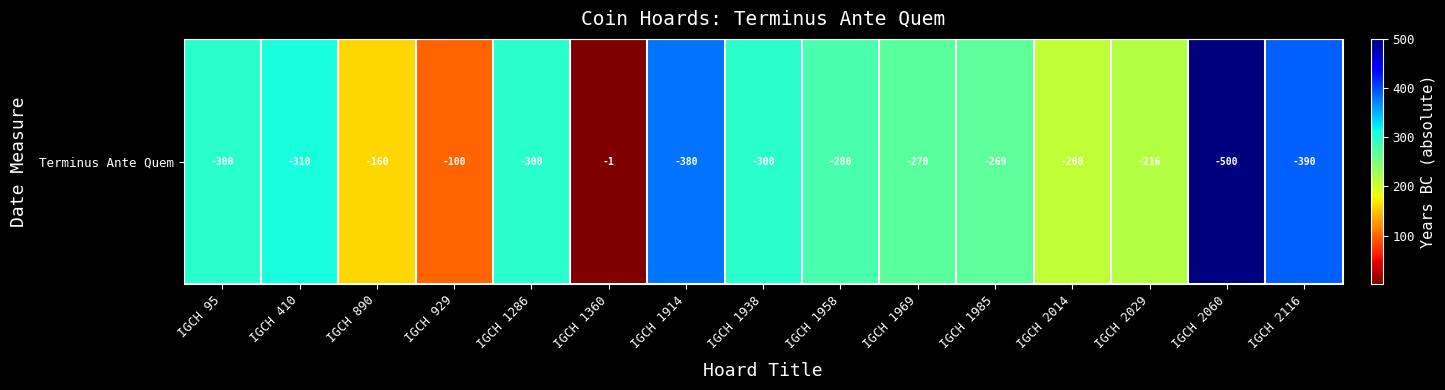

Rank the categories by value from lowest to highest.

IGCH 1360, IGCH 929, IGCH 890, IGCH 2014, IGCH 2029, IGCH 1985, IGCH 1969, IGCH 1958, IGCH 95, IGCH 1286, IGCH 1938, IGCH 410, IGCH 1914, IGCH 2116, IGCH 2060